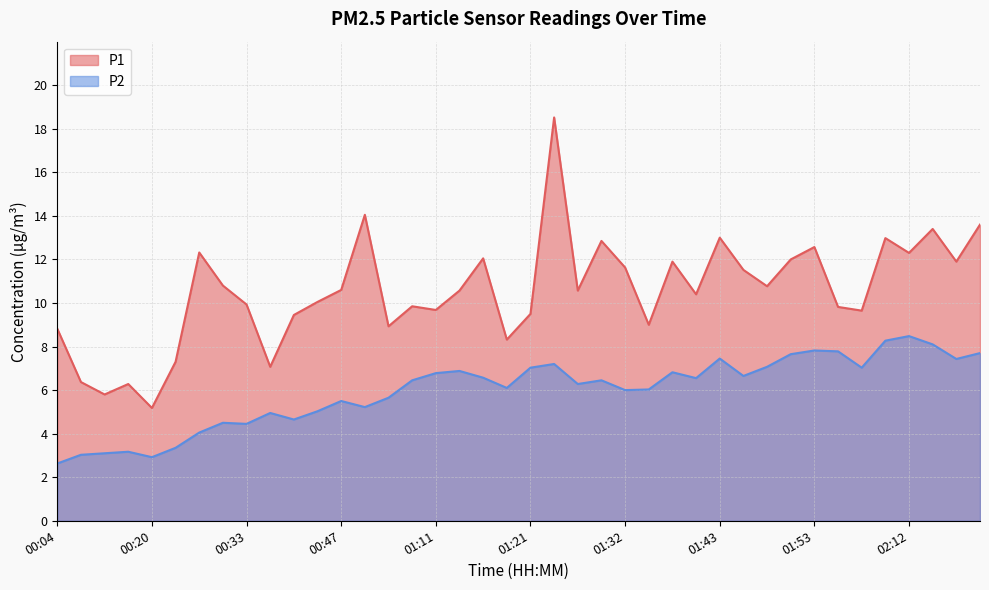

Reading left to right, extract all data points from this chart.

P1: 8.8	6.4	5.8	6.3	5.2	7.3	12.3	10.8	9.9	7.1	9.4	10.1	10.6	14.1	8.9	9.8	9.7	10.6	12.1	8.3	9.5	18.5	10.6	12.8	11.6	9.0	11.9	10.4	13.0	11.5	10.8	12.0	12.6	9.8	9.7	13.0	12.3	13.4	11.9	13.6
P2: 2.6	3.0	3.1	3.2	2.9	3.4	4.0	4.5	4.5	5.0	4.7	5.0	5.5	5.2	5.7	6.5	6.8	6.9	6.6	6.1	7.0	7.2	6.3	6.5	6.0	6.0	6.8	6.5	7.5	6.7	7.1	7.7	7.8	7.8	7.0	8.3	8.5	8.1	7.4	7.7